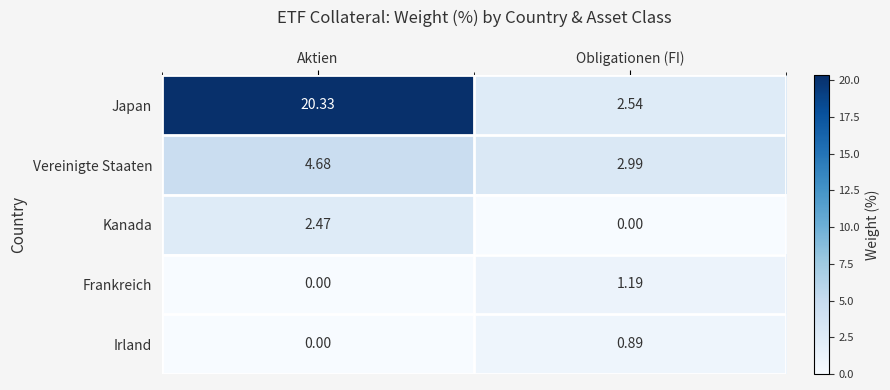

Rank the series by their maximum value, from highest to lowest.

Japan, Vereinigte Staaten, Kanada, Frankreich, Irland